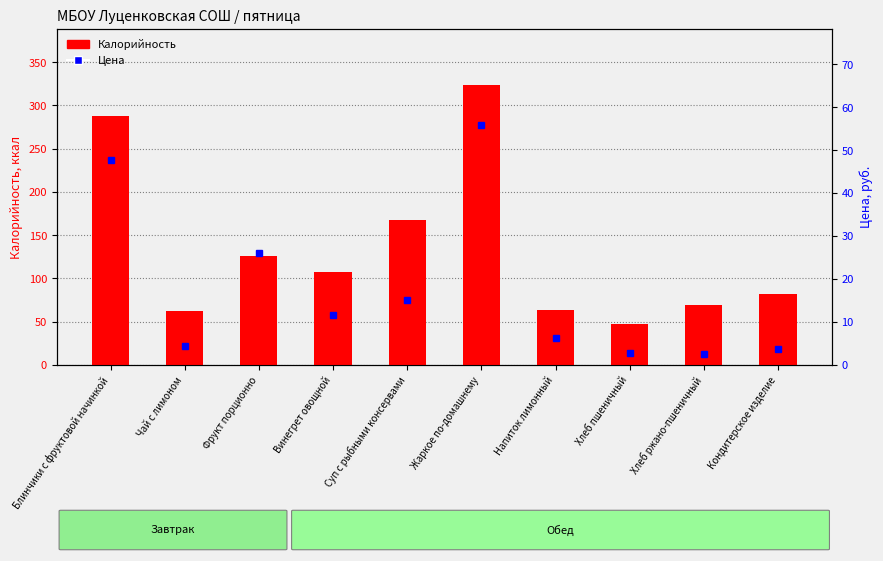

What is the sum of all Калорийность values?

1336.1